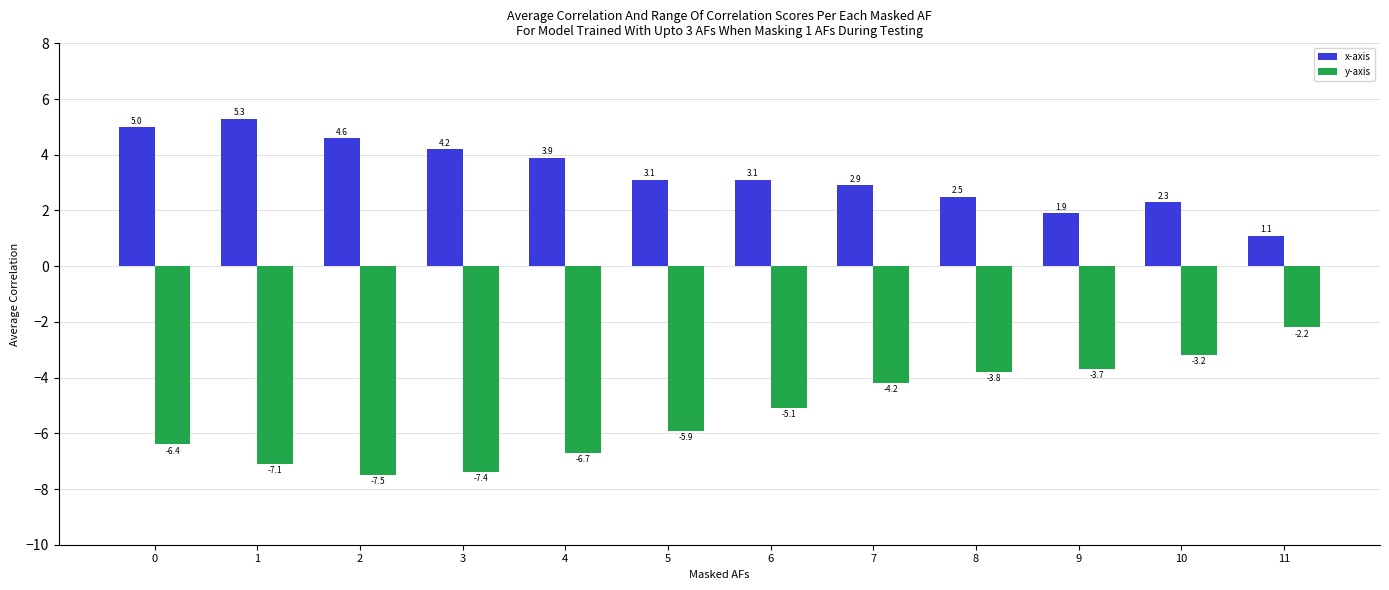

Reading right to left, what are all the values shown in this chart?

x-axis: 1.1	2.3	1.9	2.5	2.9	3.1	3.1	3.9	4.2	4.6	5.3	5.0
y-axis: -2.2	-3.2	-3.7	-3.8	-4.2	-5.1	-5.9	-6.7	-7.4	-7.5	-7.1	-6.4